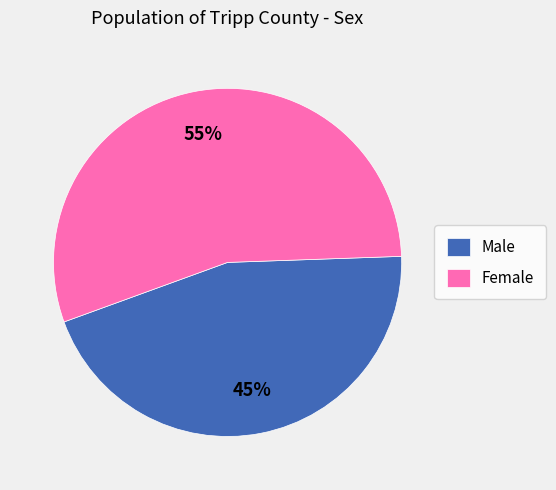

Which has a higher value, Female or Male?

Female